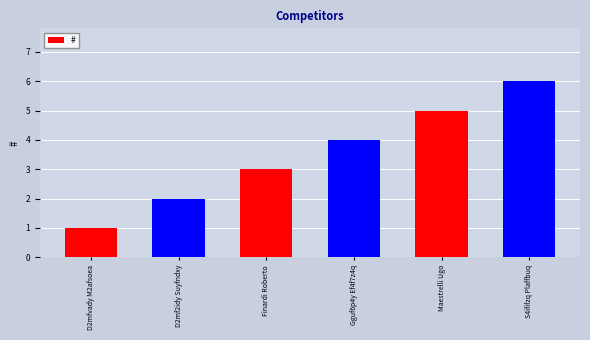

What is the smallest value displayed?

1